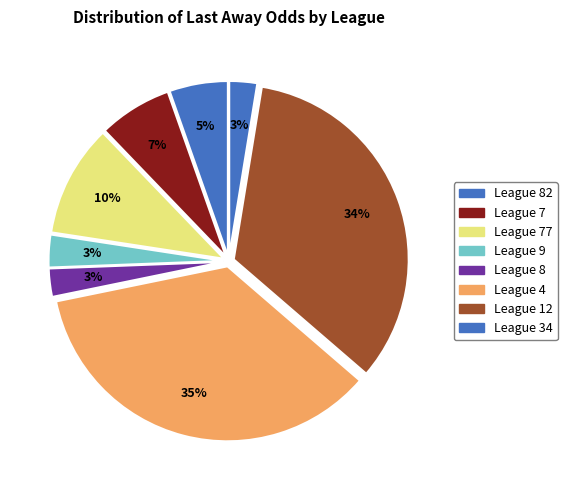

Which slice is the largest?

League 4